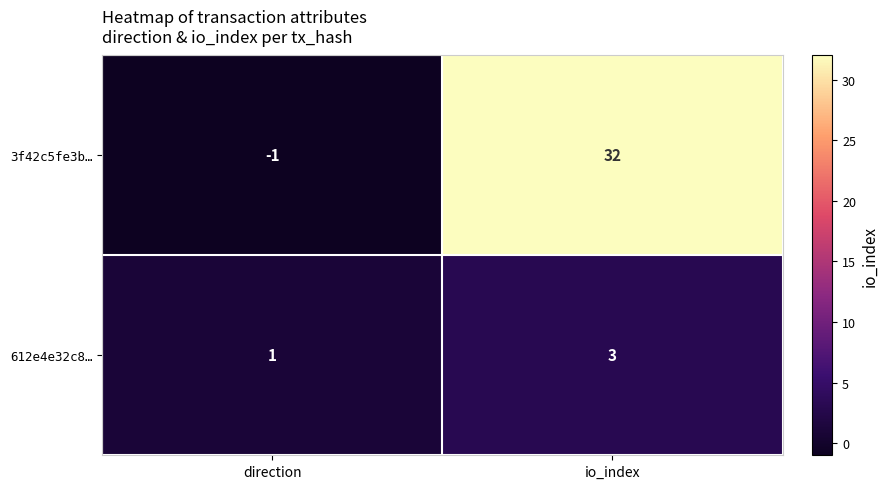

At which category does the chart reach its peak across all series?

io_index